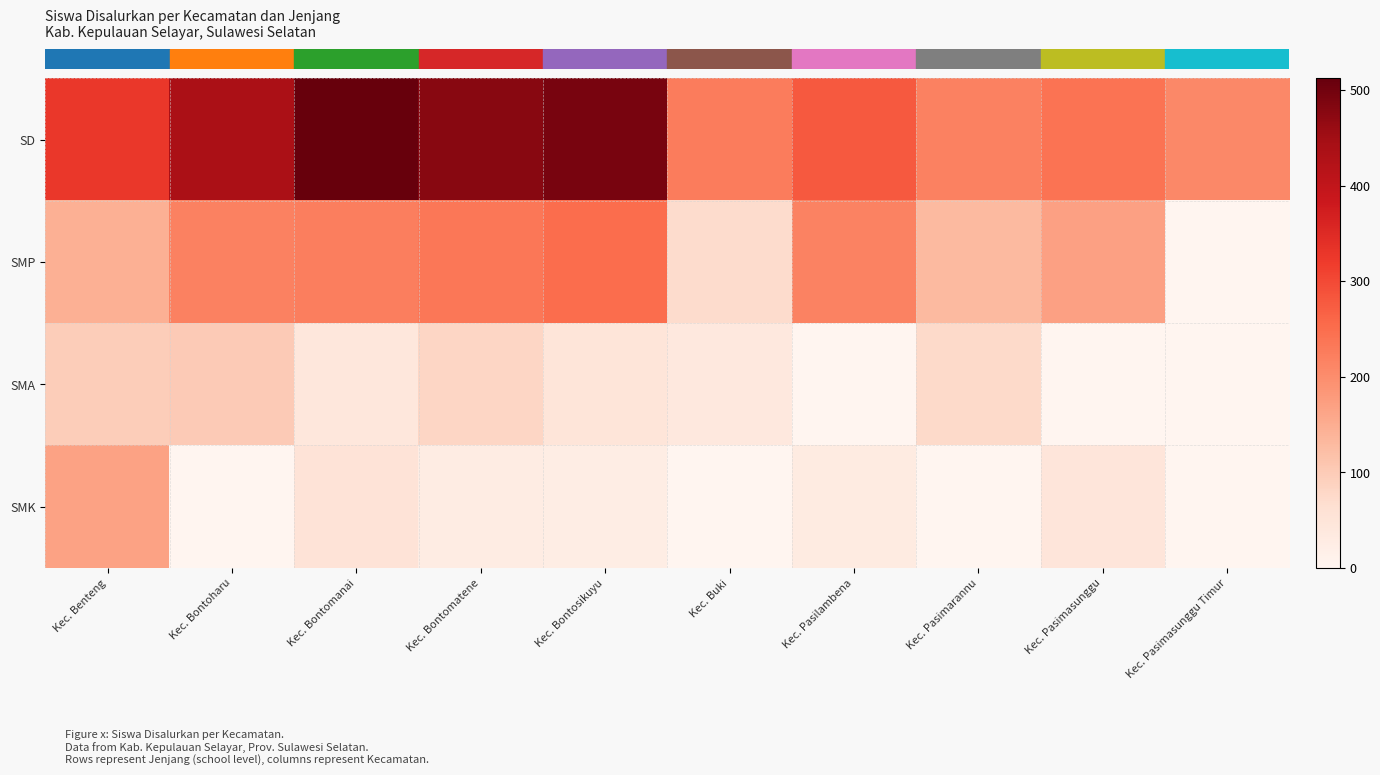

What is the maximum value shown in the chart?

512